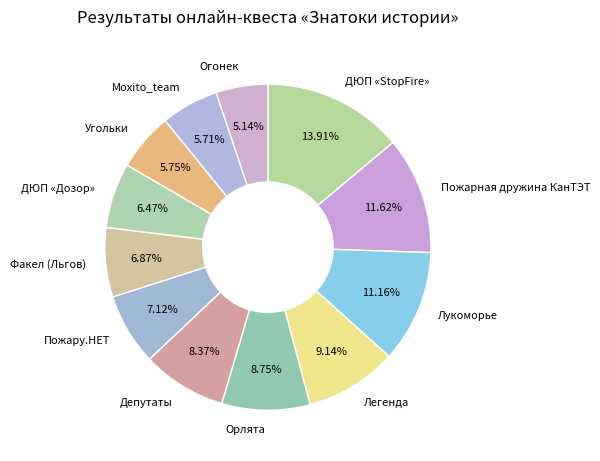

Does ДЮП «StopFire» account for over 50% of the chart?

No